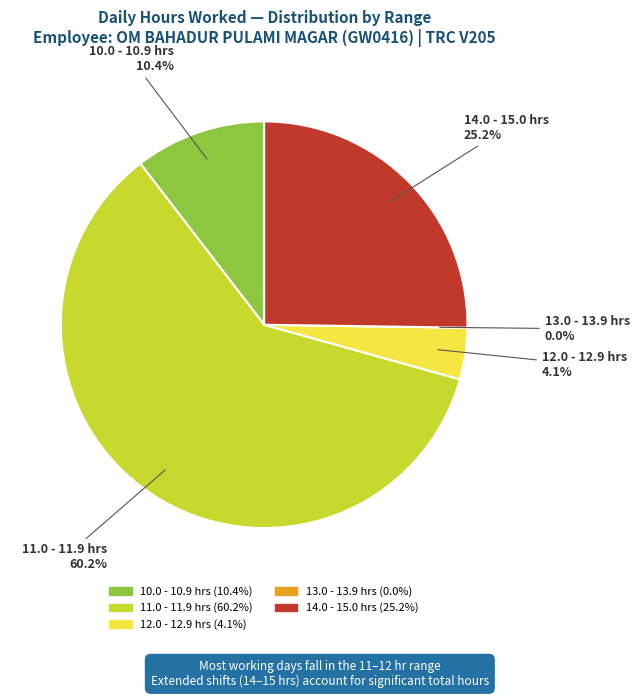

Does 14-Wed account for over 50% of the chart?

No